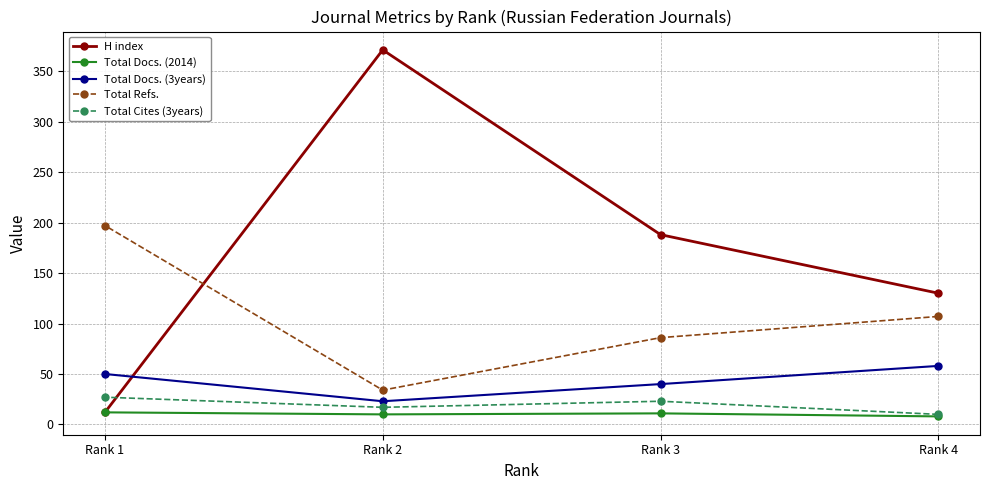

Which series changed the most between Rank 2 and Rank 1?

H index